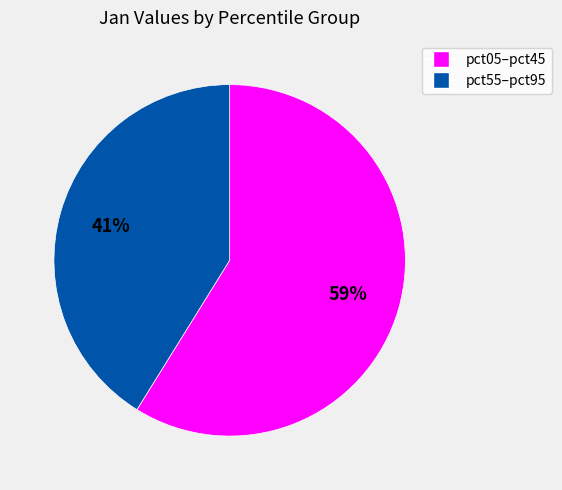

Is there a majority slice in this chart?

Yes